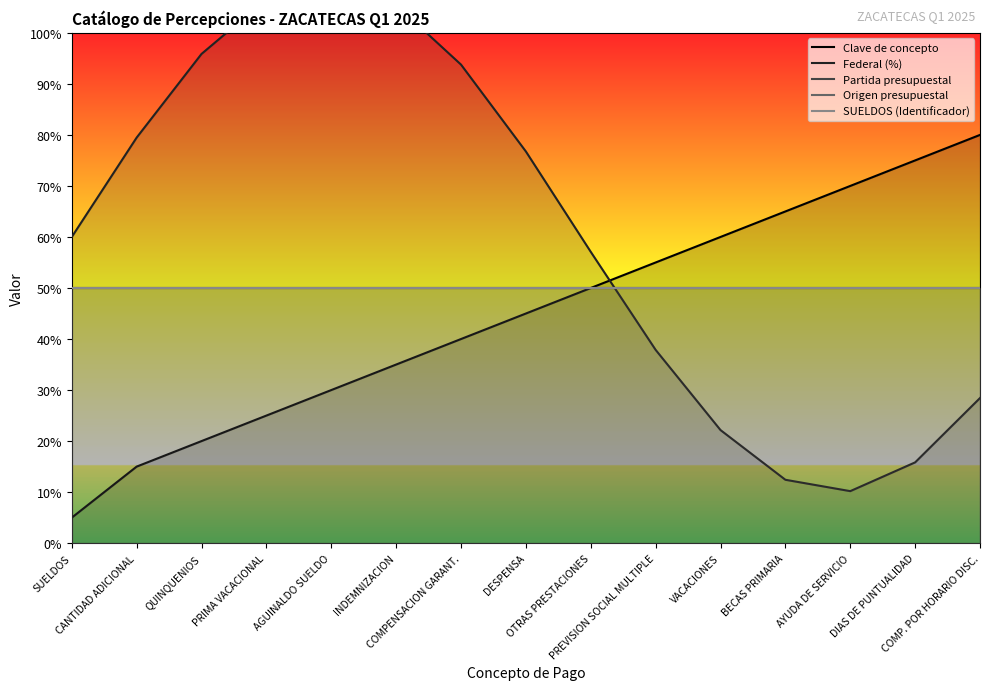

True or false: Clave de concepto has a value of 45.0 at DESPENSA.

True